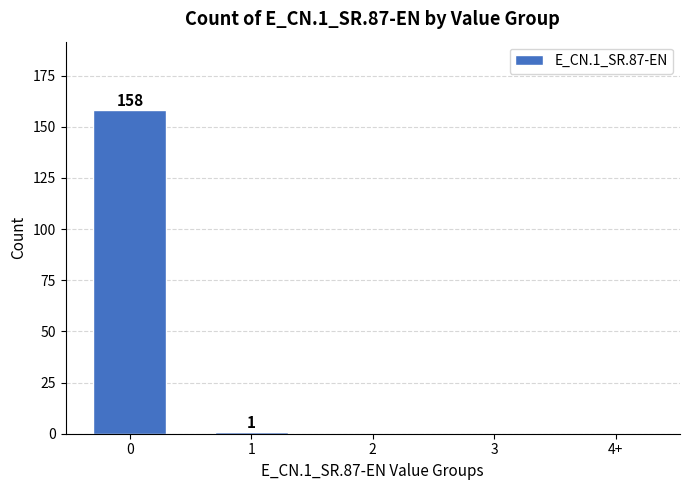

Reading left to right, what are all the values shown in this chart?

0=158	1=1	2=0	3=0	4+=0